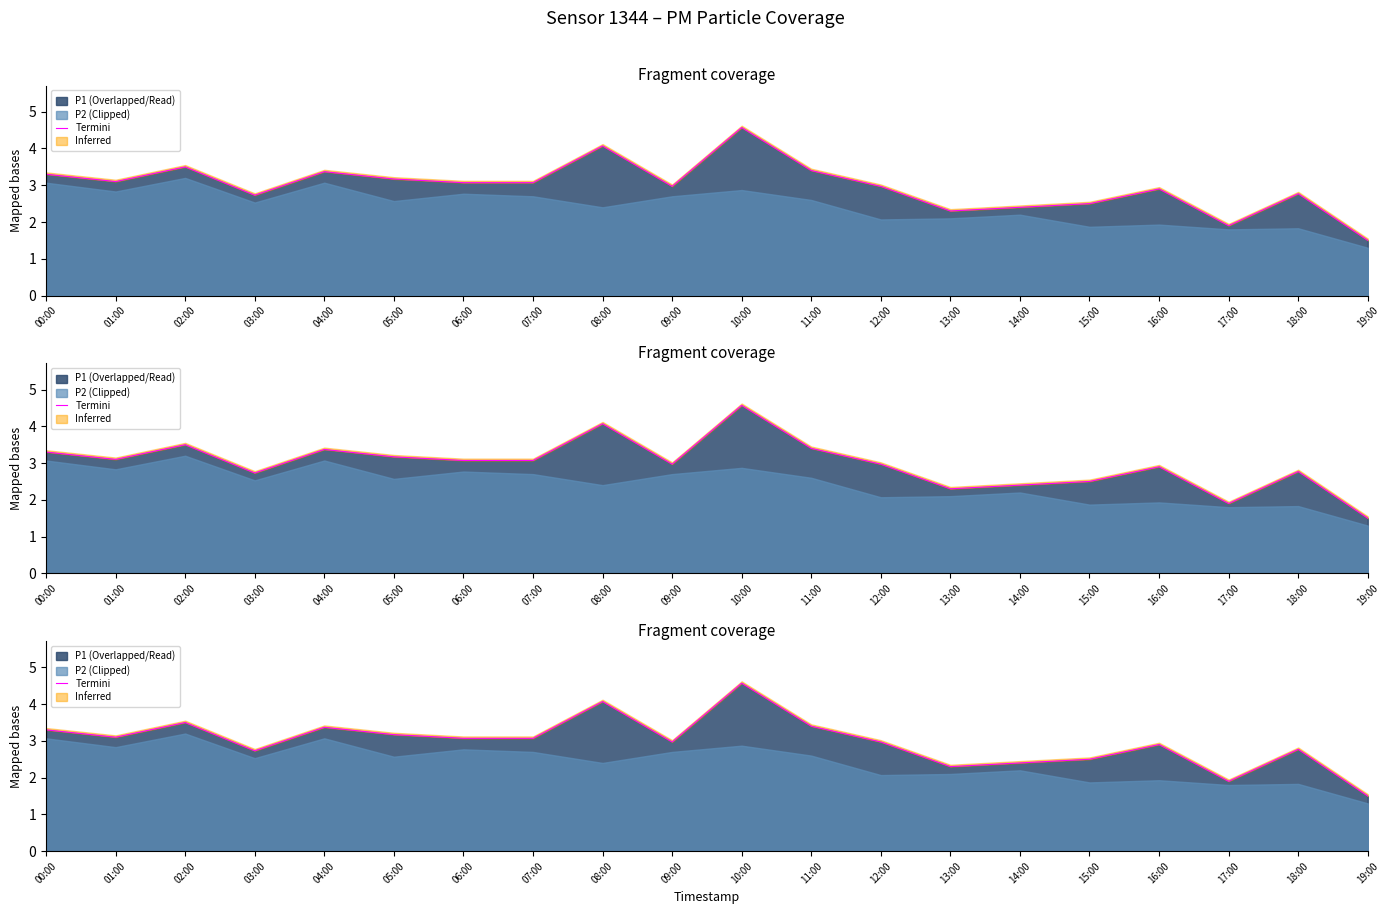

What is the maximum value shown in the chart?

4.6